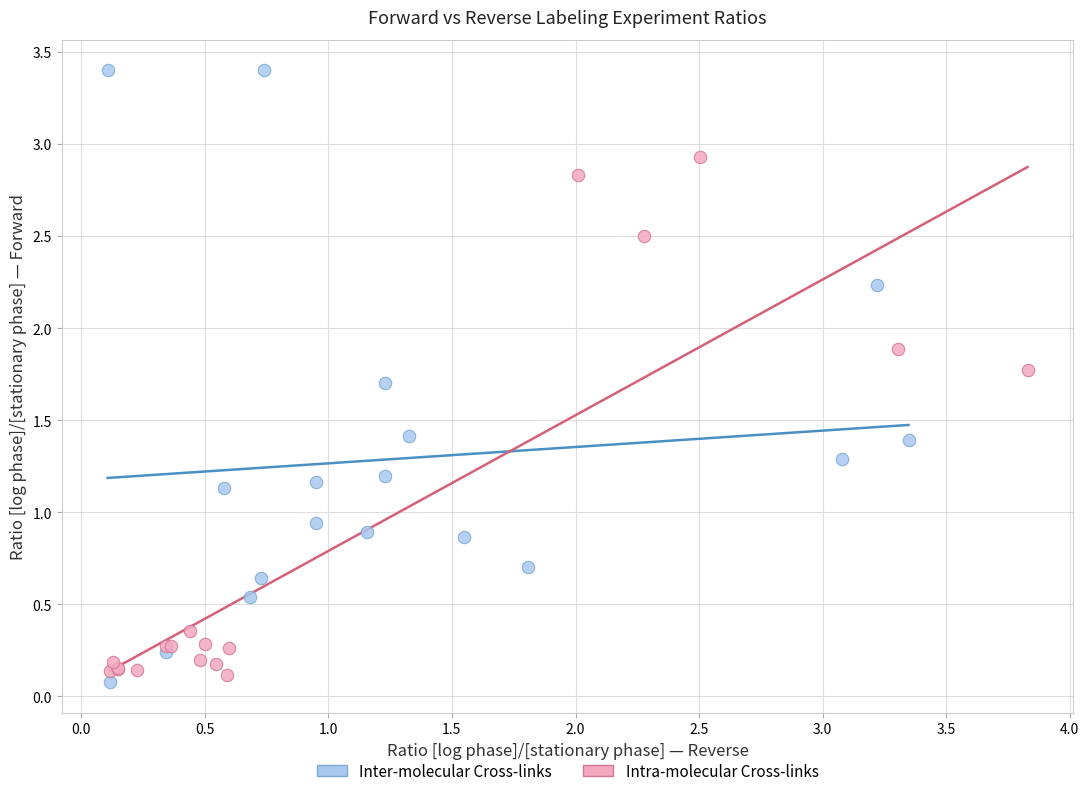

Which series has the largest Y range (max minus min)?

Inter-molecular Cross-links